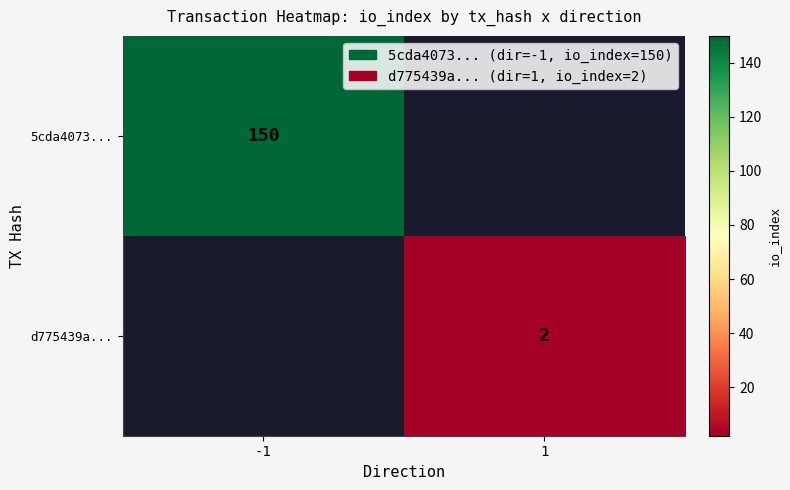

Is it true that 5cda4073... equals 258 at -1?

False